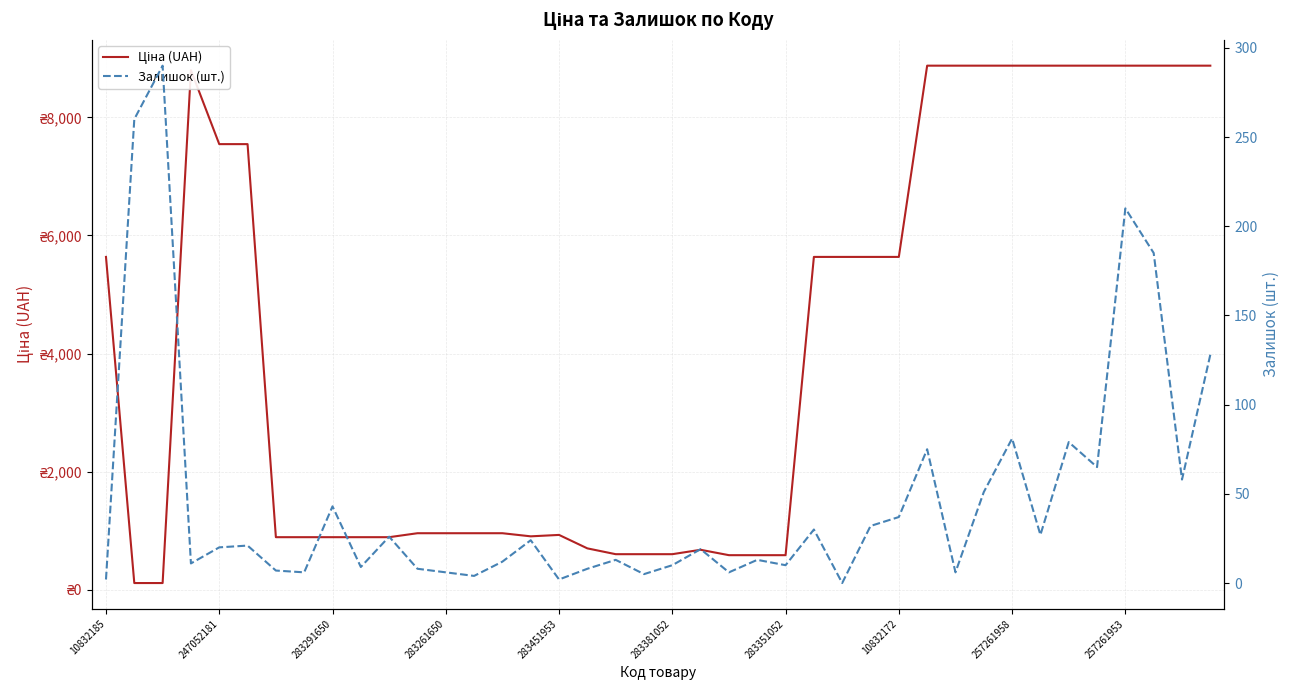

At how many categories does at least one series exceed 807?

30